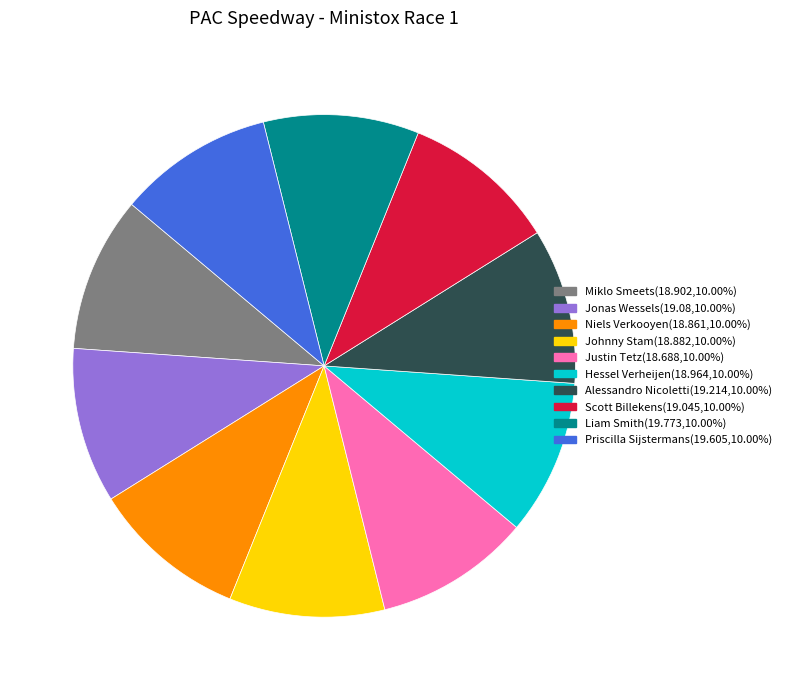

Is there a majority slice in this chart?

No